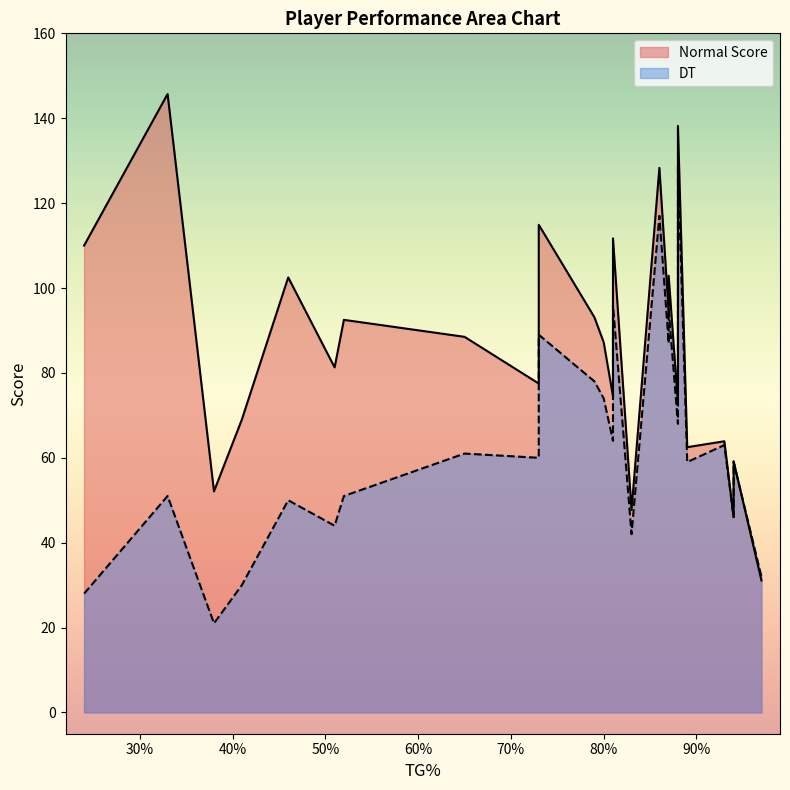

Which series has the largest total across all categories?

Normal Score